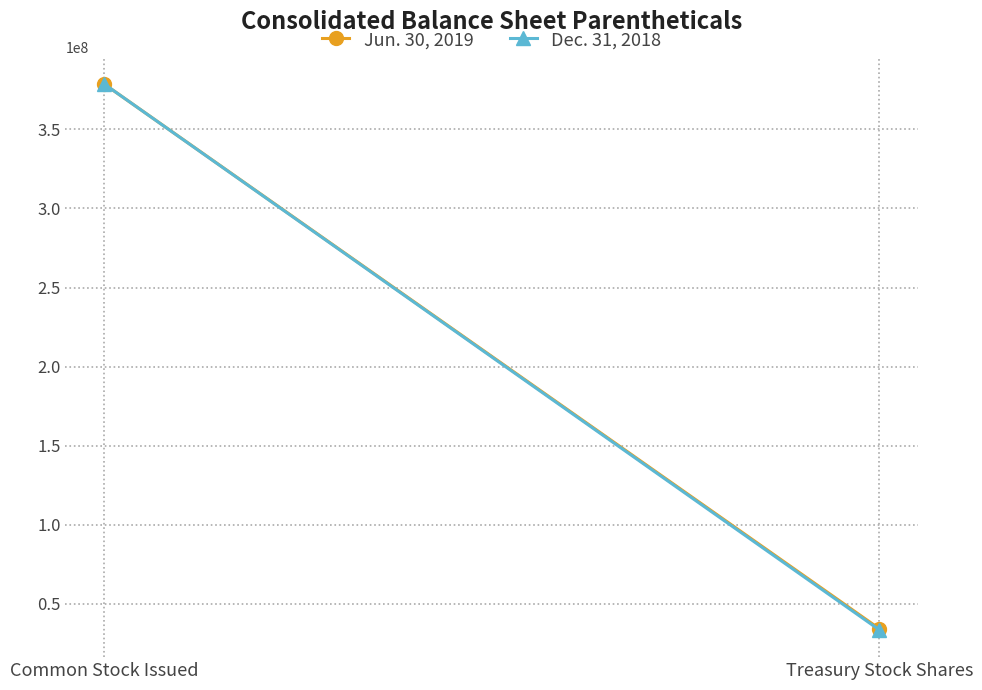

Rank the series by their maximum value, from lowest to highest.

Jun. 30, 2019, Dec. 31, 2018